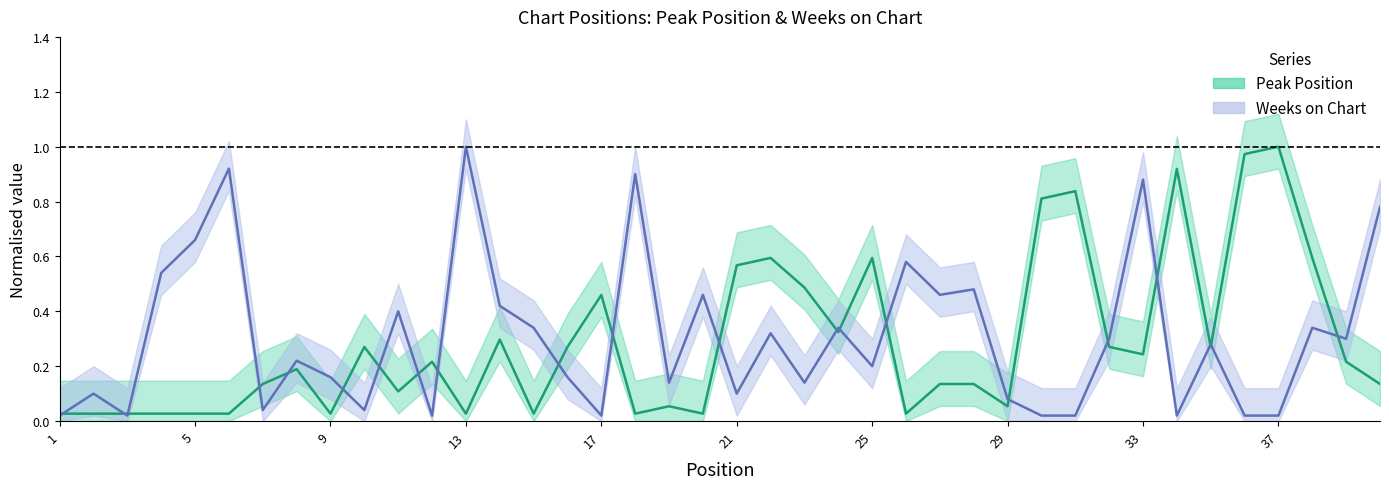

Which series has the widest spread of values?

Weeks on Chart